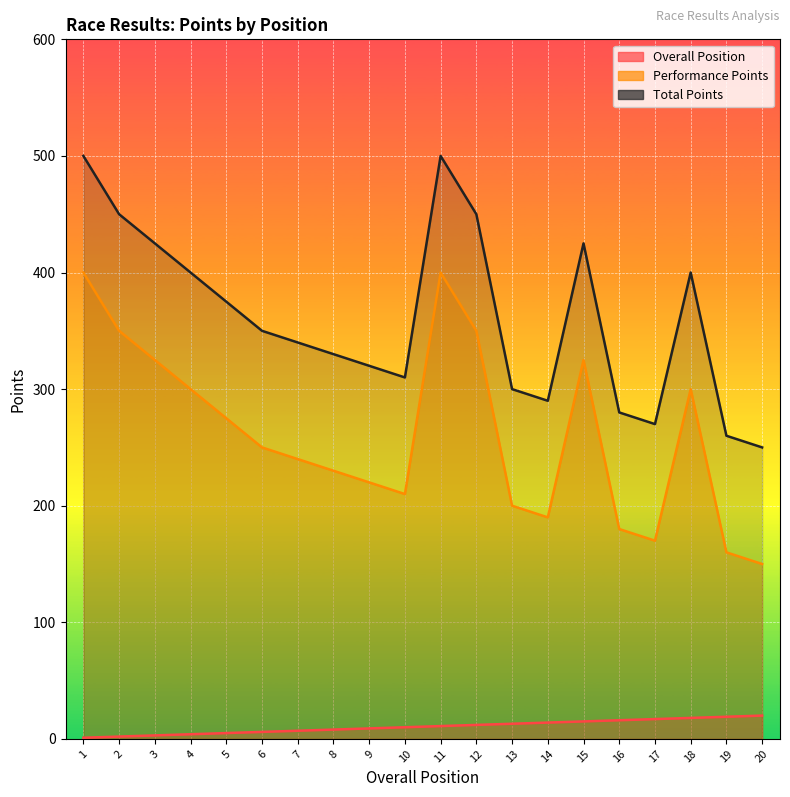

True or false: Total Points and Overall Position cross at least once.

False